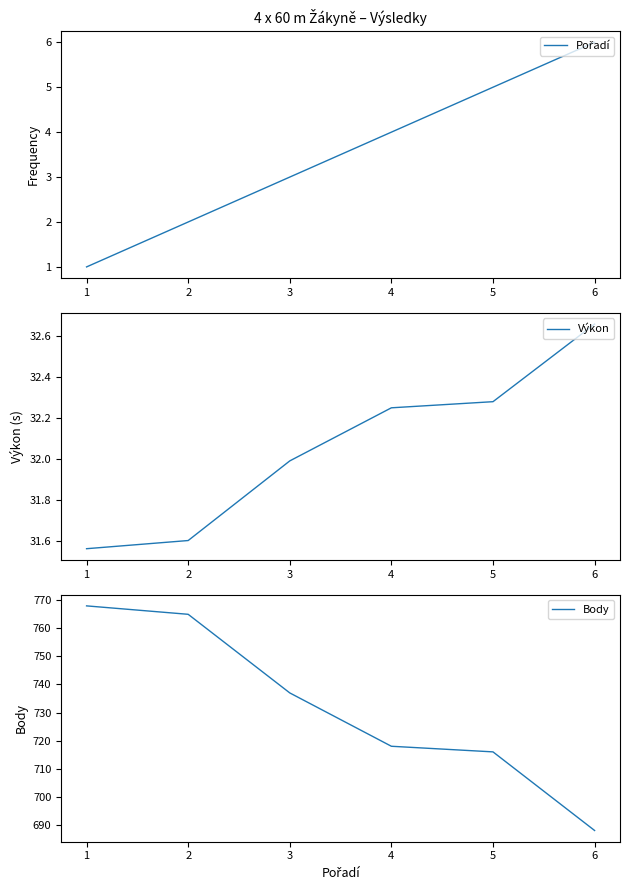

The value of Výkon at 2 is 31.6. True or false?

True